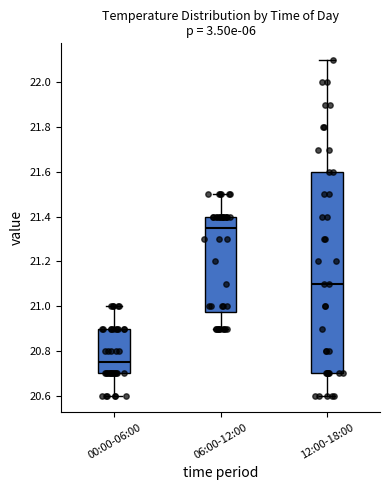

Reading left to right, transcribe this box plot: for each box, give where its median line is, the range the box spans, and where its two whiskers end, as read against the y-axis. The values are not printed on the chart, so give them approximately, as read against the axis.

00:00-06:00: median 20.76, box 20.70 to 20.90, whiskers 20.60 to 21.00
06:00-12:00: median 21.36, box 20.98 to 21.40, whiskers 20.90 to 21.50
12:00-18:00: median 21.10, box 20.70 to 21.60, whiskers 20.60 to 22.10